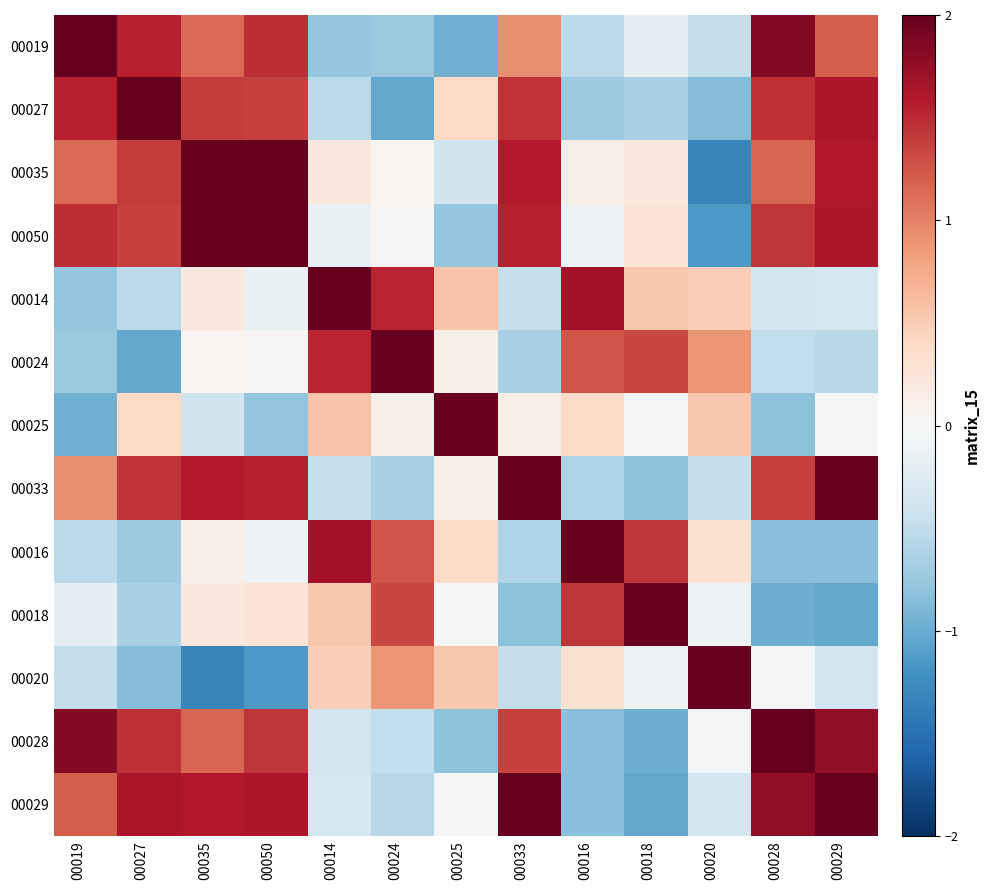

What is the spread (max minus min) of values at 00029?

3.2